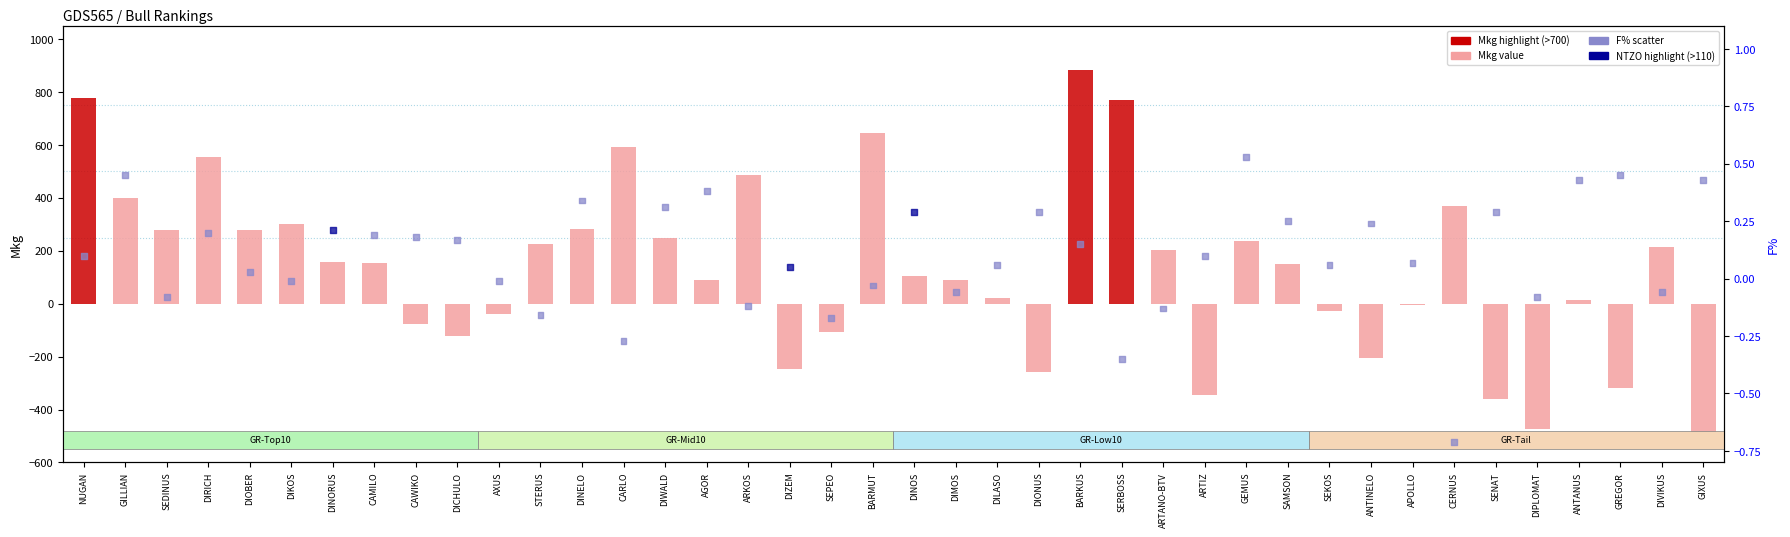

At how many categories does at least one series exceed 514?

6